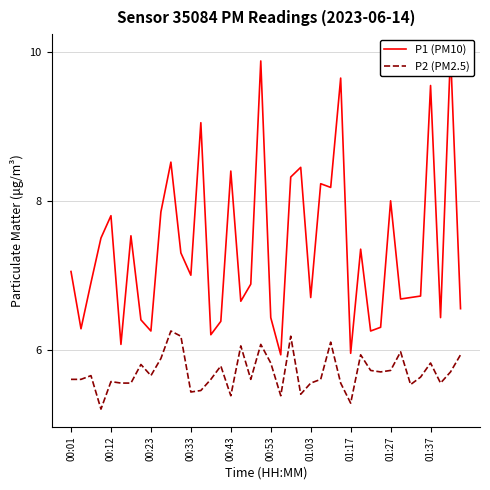

True or false: P2 (PM2.5) has a value of 8.5 at 34.

False